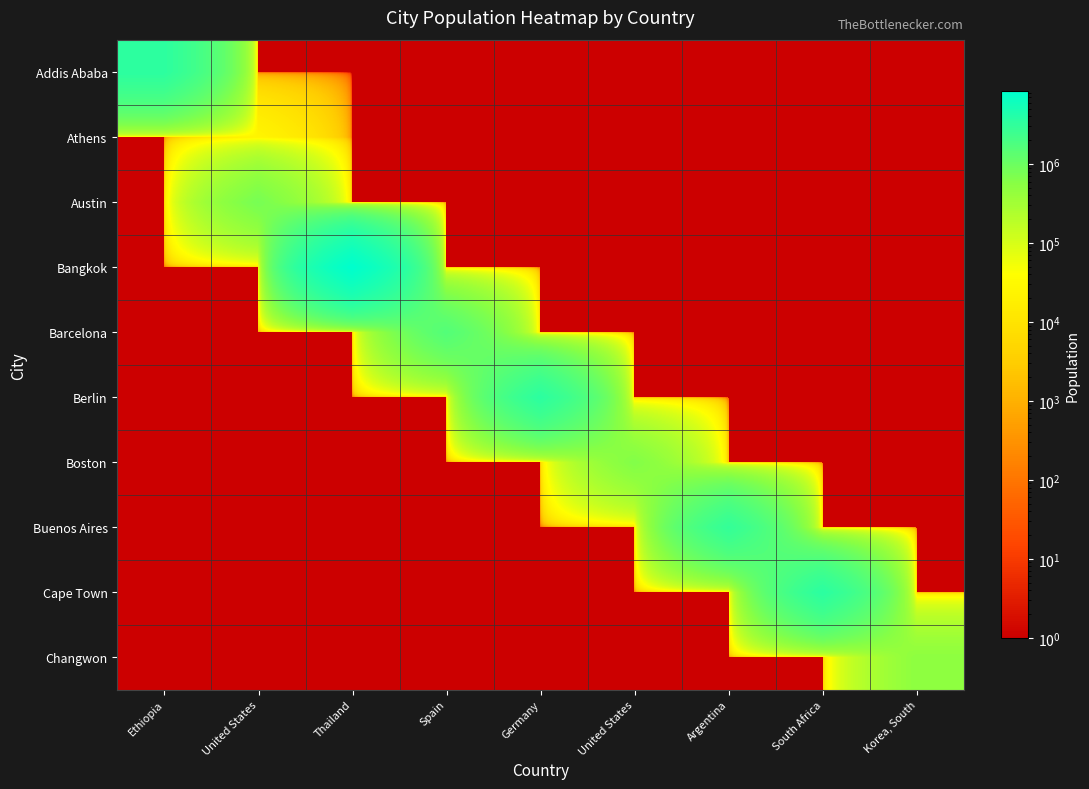

How many data points does each series have?

9